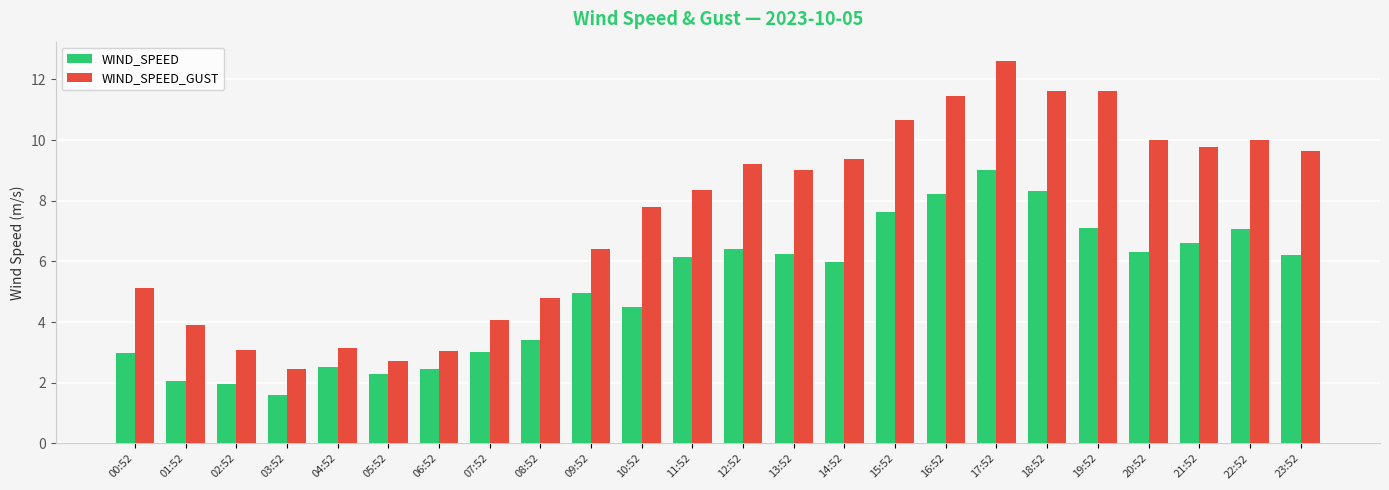

What is the spread (max minus min) of values at 20:52?

3.7